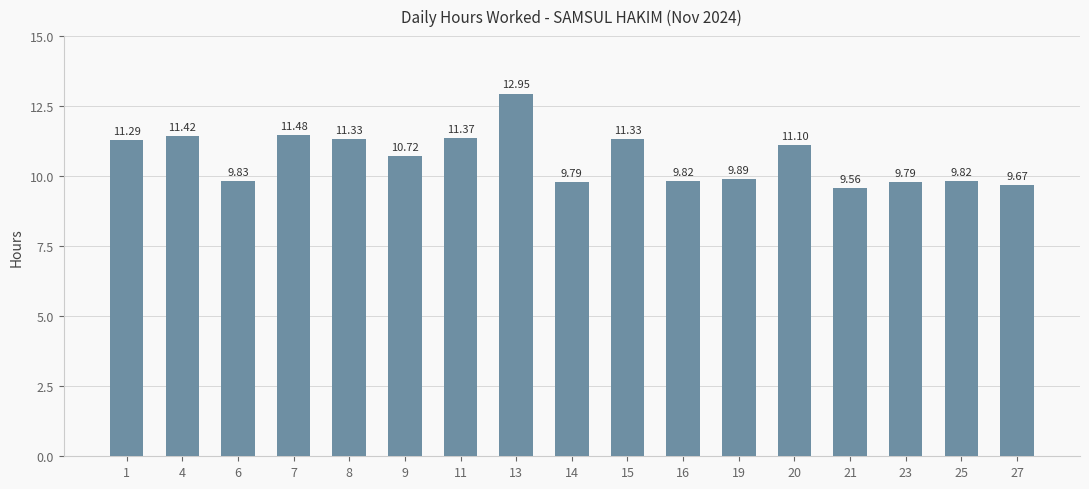

Count the number of values greater than 10.

9